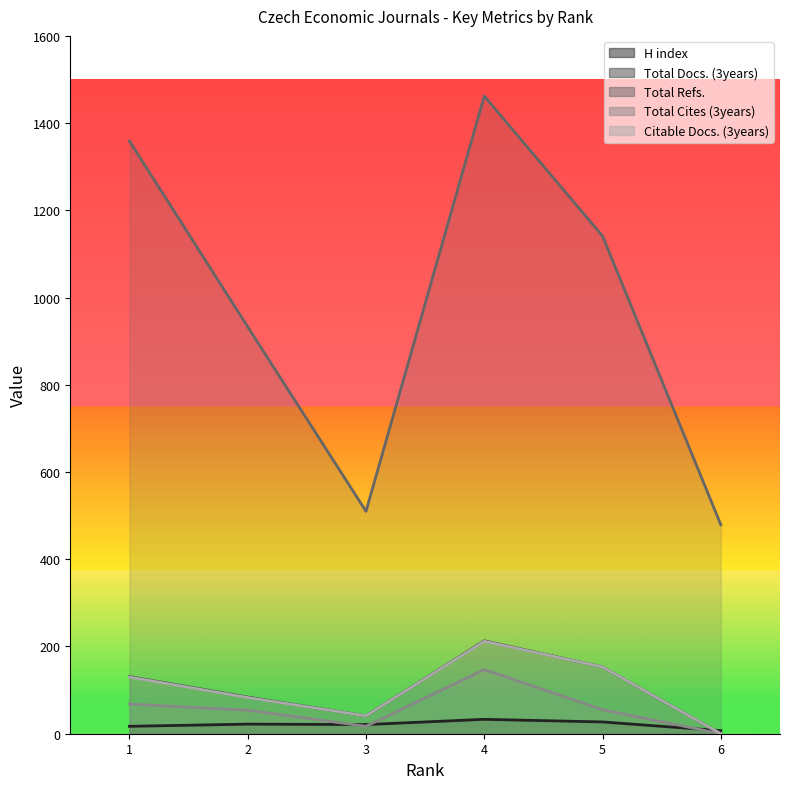

Which category has the lowest value across all series?

6